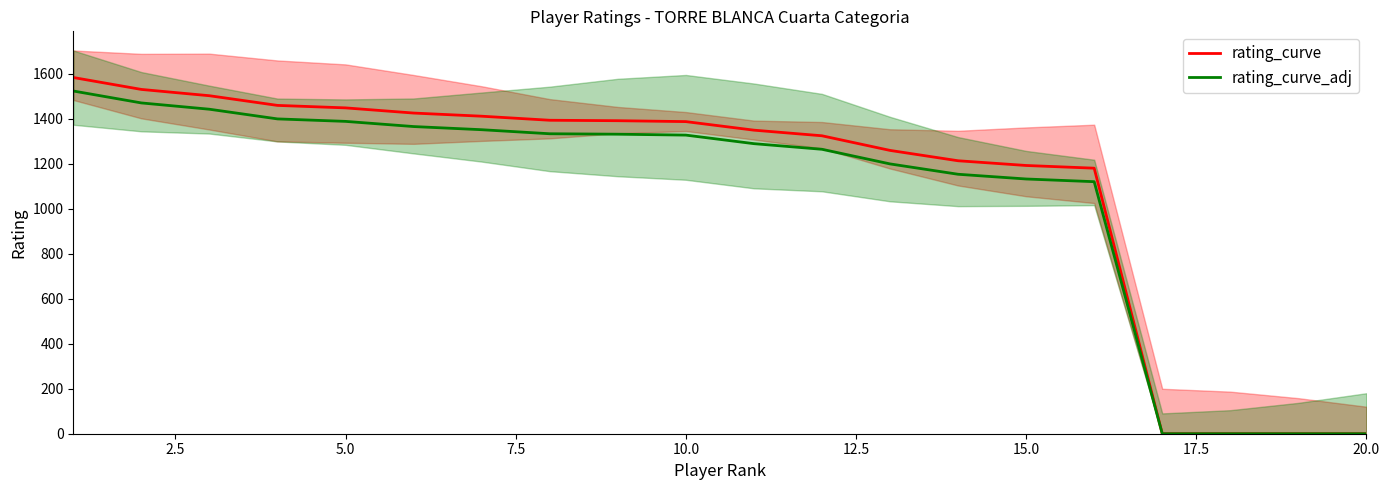

What is the value of the rating_curve_adj point at the 5th from the left?

1388